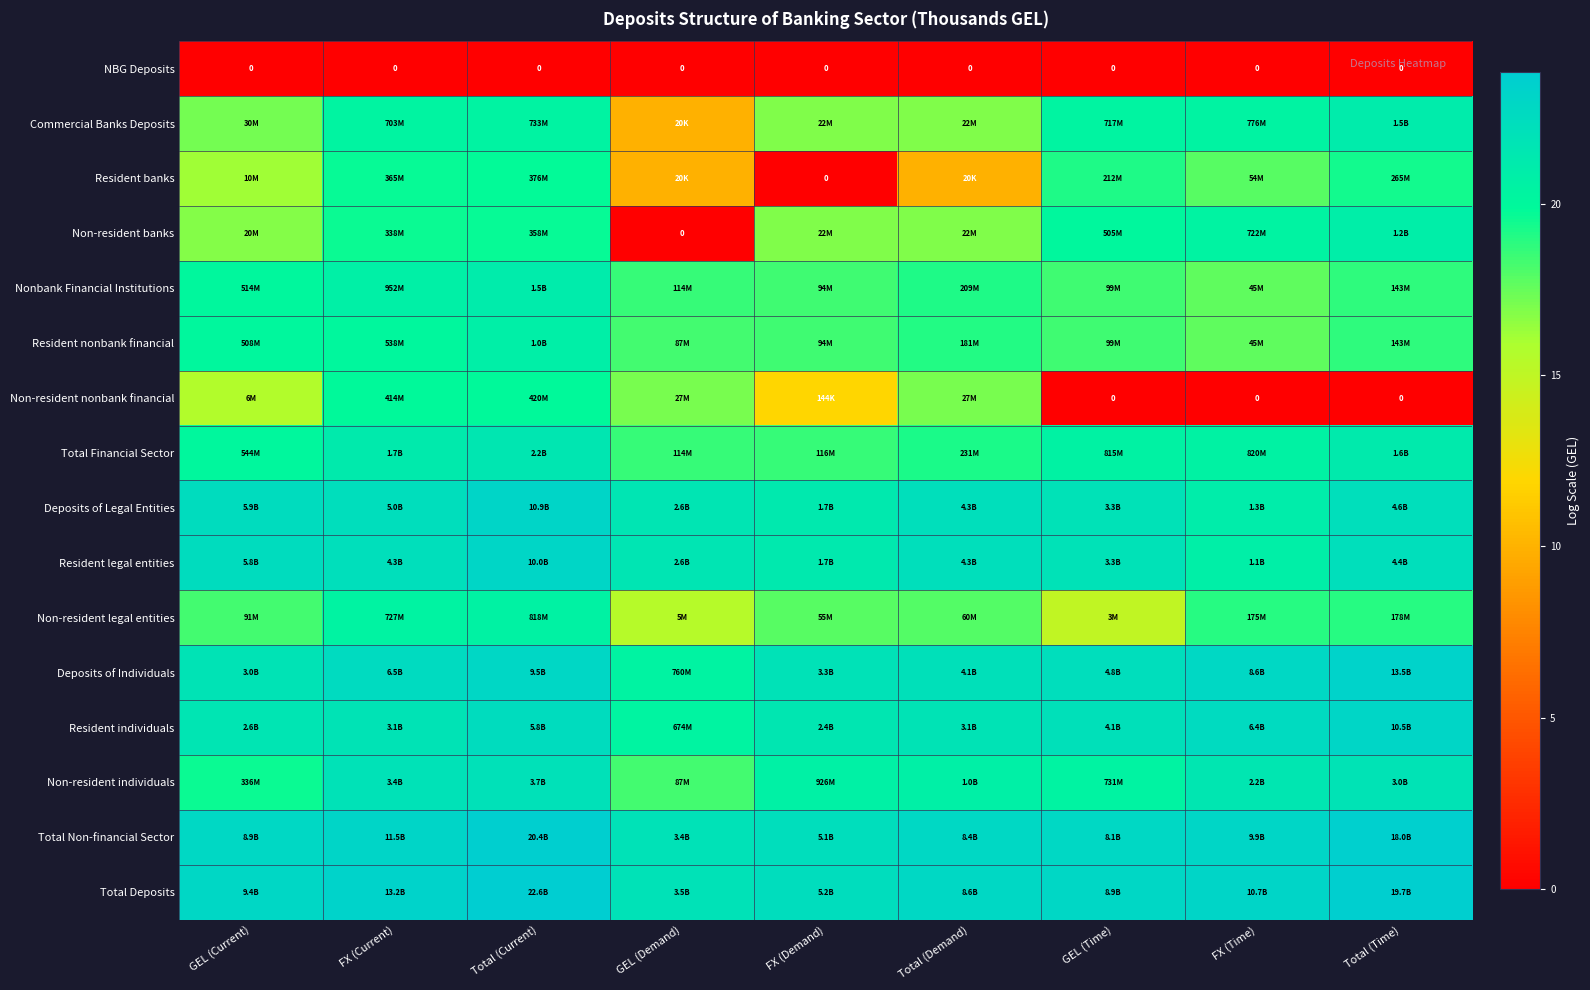

Which category has the highest value in the NBG Deposits series?

GEL (Current)